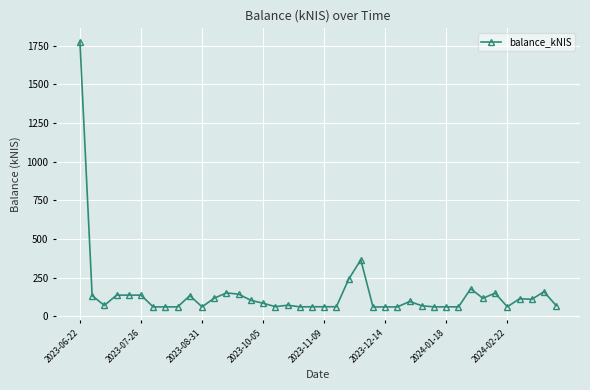

True or false: there are more than 0 points higher than both neighbors.

True